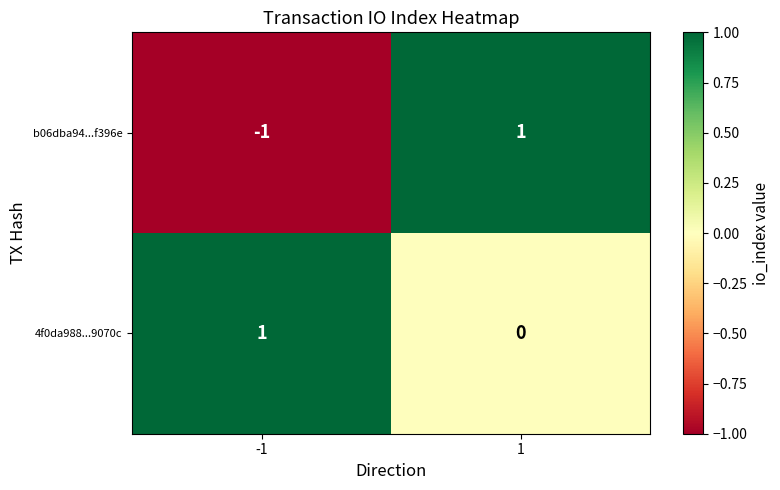

Reading left to right, transcribe all the data shown in this chart.

b06dba94...f396e: -1=-1	1=1
4f0da988...9070c: -1=1	1=0